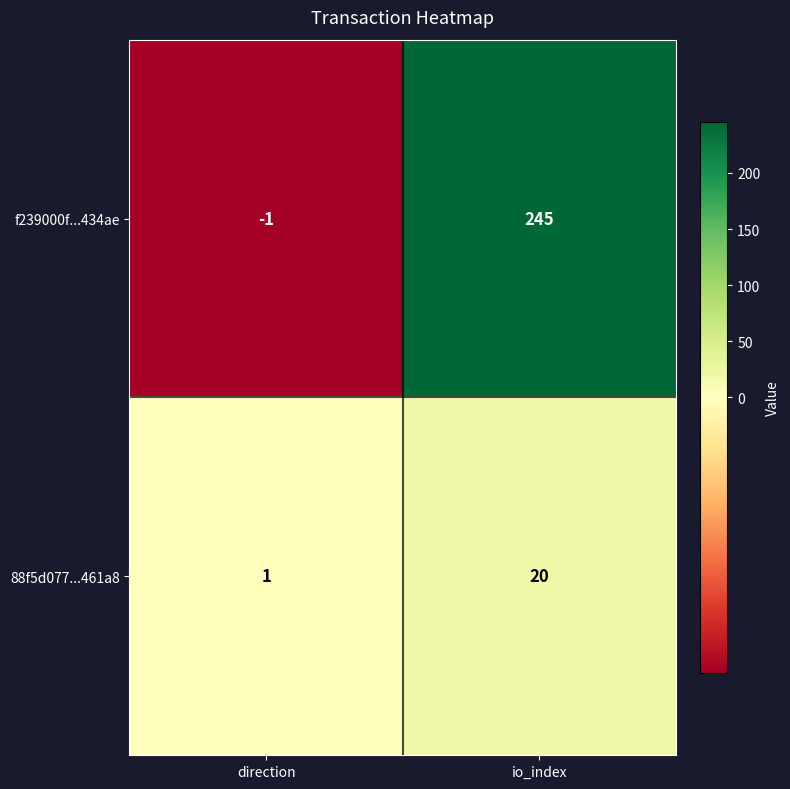

Which series has the widest spread of values?

f239000f...434ae